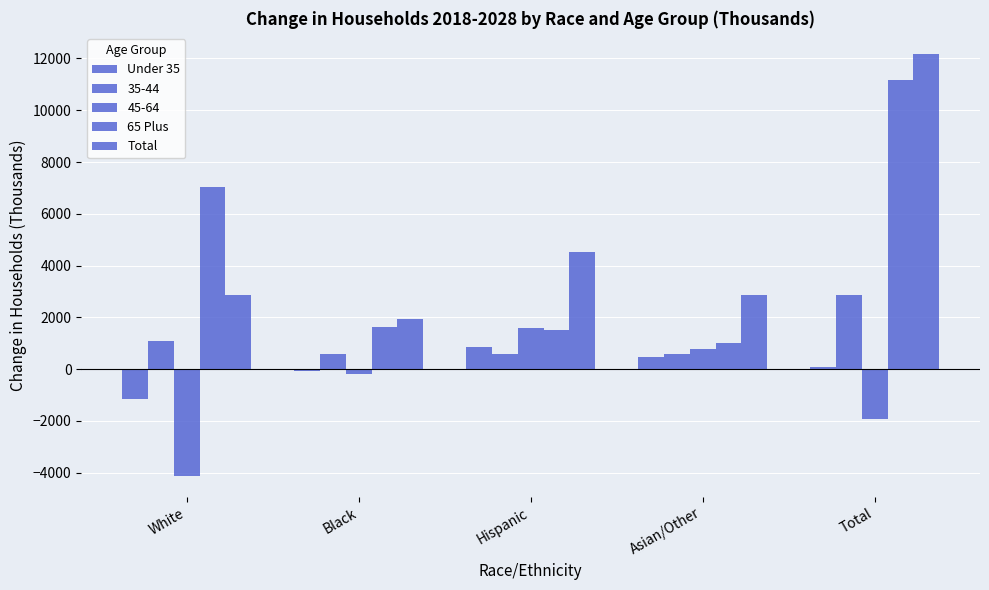

How many data points does each series have?

5